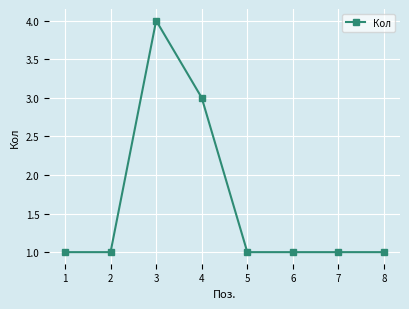

What is the maximum value shown in the chart?

4